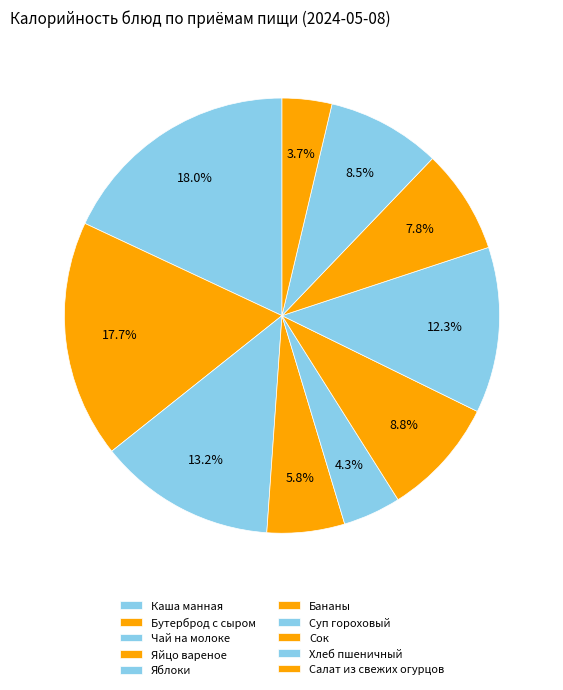

Is the sum of Салат из свежих огурцов and Суп гороховый greater than half?

No